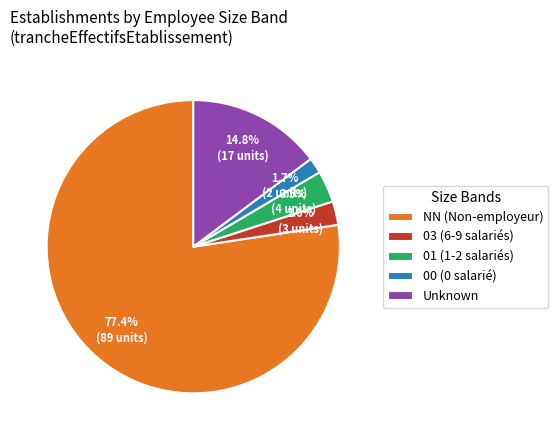

What is the smallest slice in the pie chart?

00 (0 salarié)